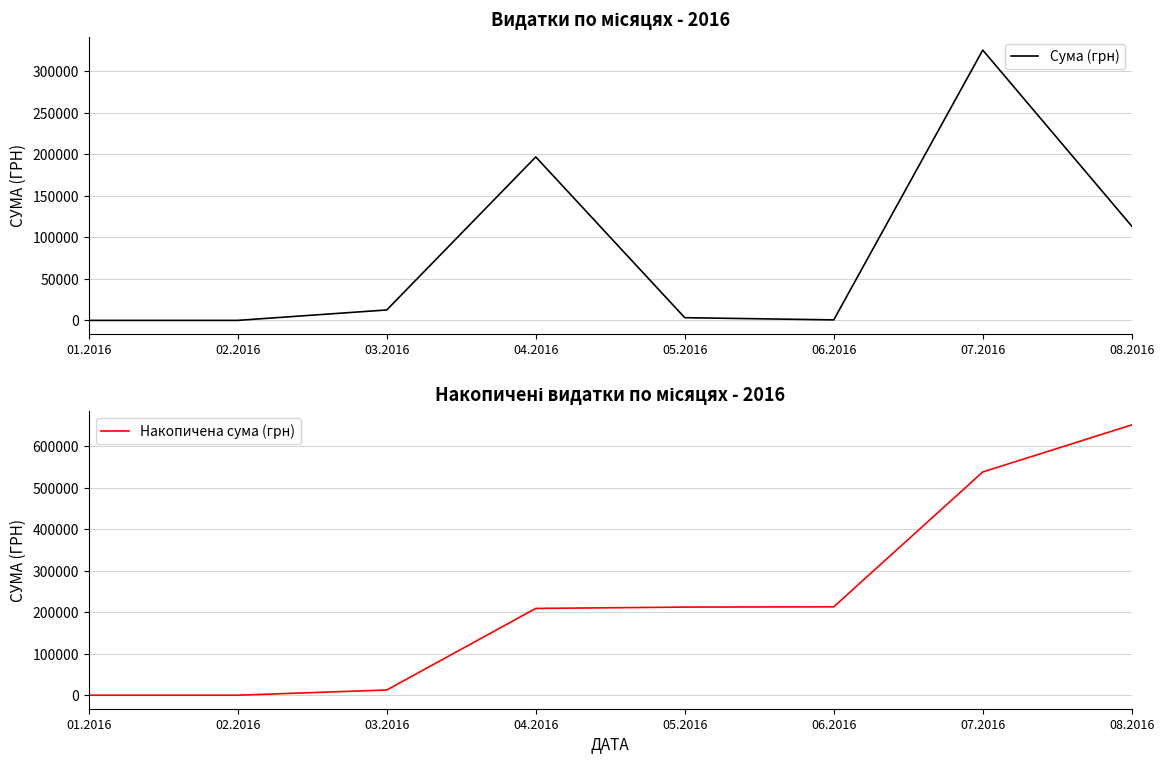

Which series has the largest range (max minus min)?

Накопичена сума (грн)